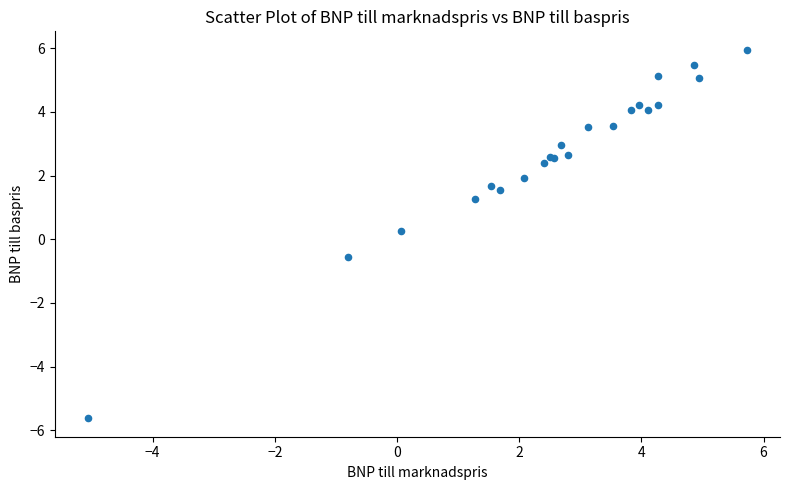

What Y value in the scatter plot is closest to 0?

0.3